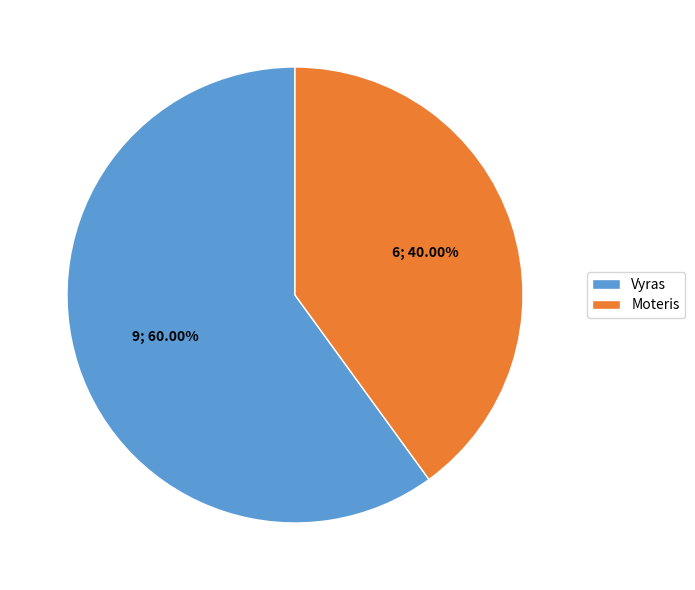

Is it true that Moteris is 40% of the pie?

True